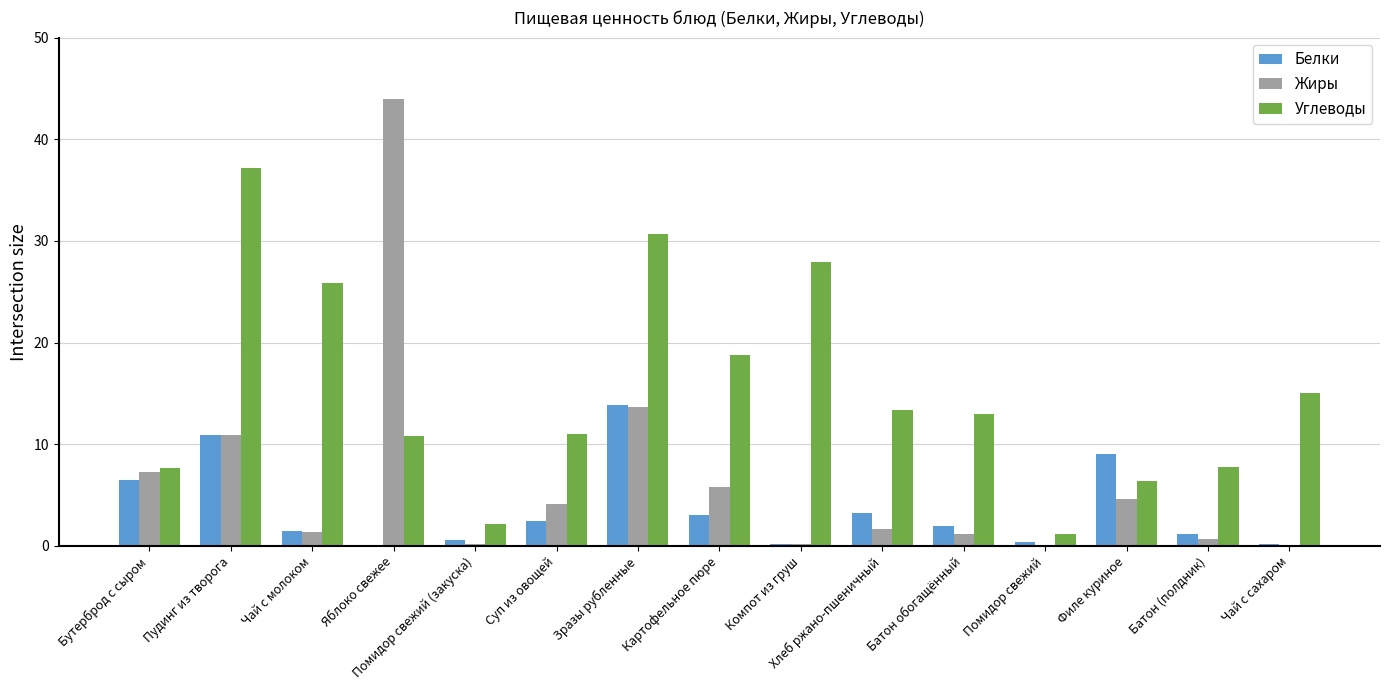

Is it true that Углеводы equals 7.7 at Бутерброд с сыром?

True